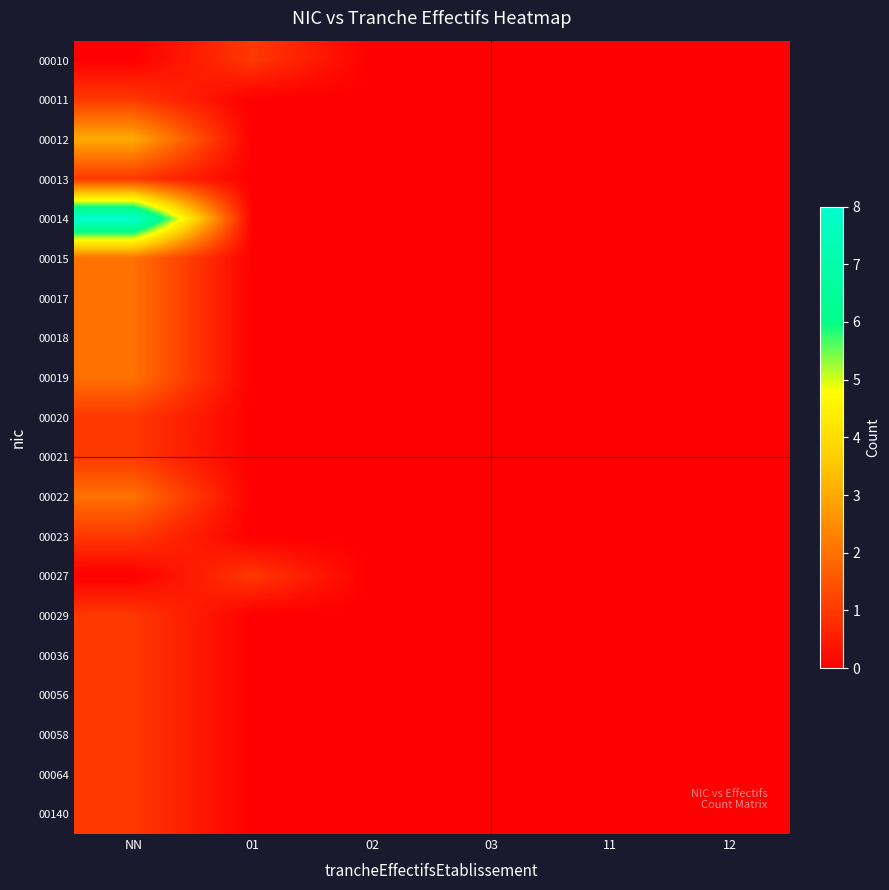

Reading right to left, list all the values displayed in this chart.

00010: 12=0	11=0	03=0	02=0	01=1	NN=0
00011: 12=0	11=0	03=0	02=0	01=0	NN=1
00012: 12=0	11=0	03=0	02=0	01=0	NN=3
00013: 12=0	11=0	03=0	02=0	01=0	NN=1
00014: 12=0	11=0	03=0	02=0	01=0	NN=8
00015: 12=0	11=0	03=0	02=0	01=0	NN=2
00017: 12=0	11=0	03=0	02=0	01=0	NN=2
00018: 12=0	11=0	03=0	02=0	01=0	NN=2
00019: 12=0	11=0	03=0	02=0	01=0	NN=2
00020: 12=0	11=0	03=0	02=0	01=0	NN=1
00021: 12=0	11=0	03=0	02=0	01=0	NN=1
00022: 12=0	11=0	03=0	02=0	01=0	NN=2
00023: 12=0	11=0	03=0	02=0	01=0	NN=1
00027: 12=0	11=0	03=0	02=0	01=1	NN=0
00029: 12=0	11=0	03=0	02=0	01=0	NN=1
00036: 12=0	11=0	03=0	02=0	01=0	NN=1
00056: 12=0	11=0	03=0	02=0	01=0	NN=1
00058: 12=0	11=0	03=0	02=0	01=0	NN=1
00064: 12=0	11=0	03=0	02=0	01=0	NN=1
00140: 12=0	11=0	03=0	02=0	01=0	NN=1